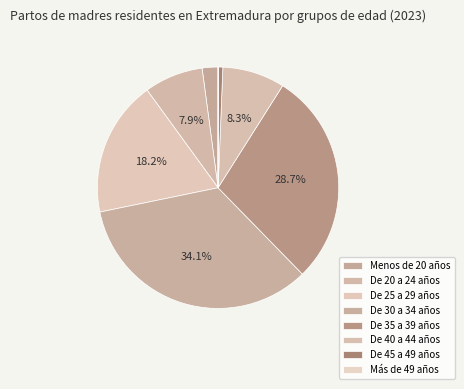

Approximately how many times larger is the value at Menos de 20 años compared to De 20 a 24 años?

0.3